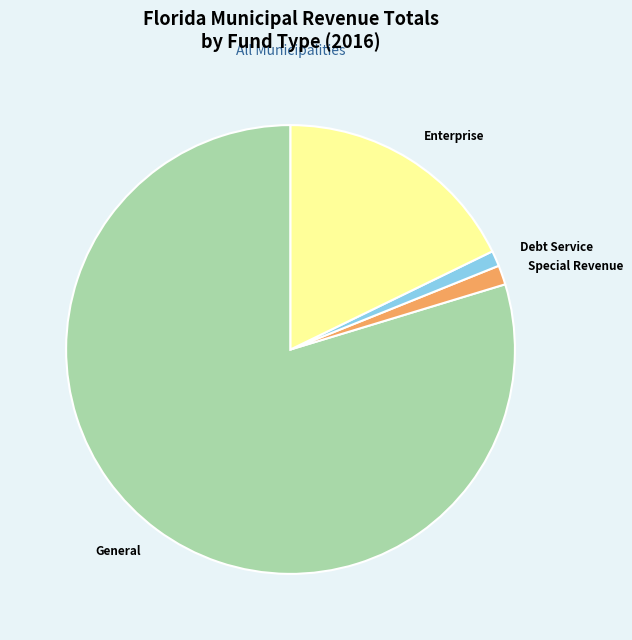

Count the number of slices in the pie.

4